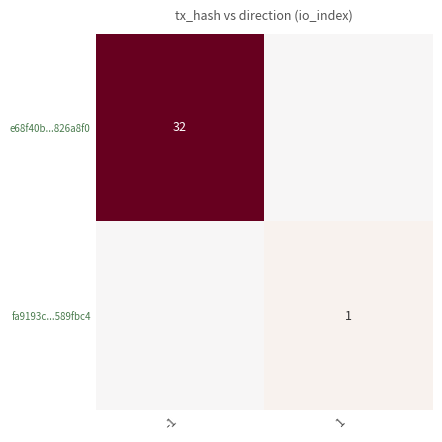

The e68f40b...826a8f0 series shows 55 at -1. True or false?

False